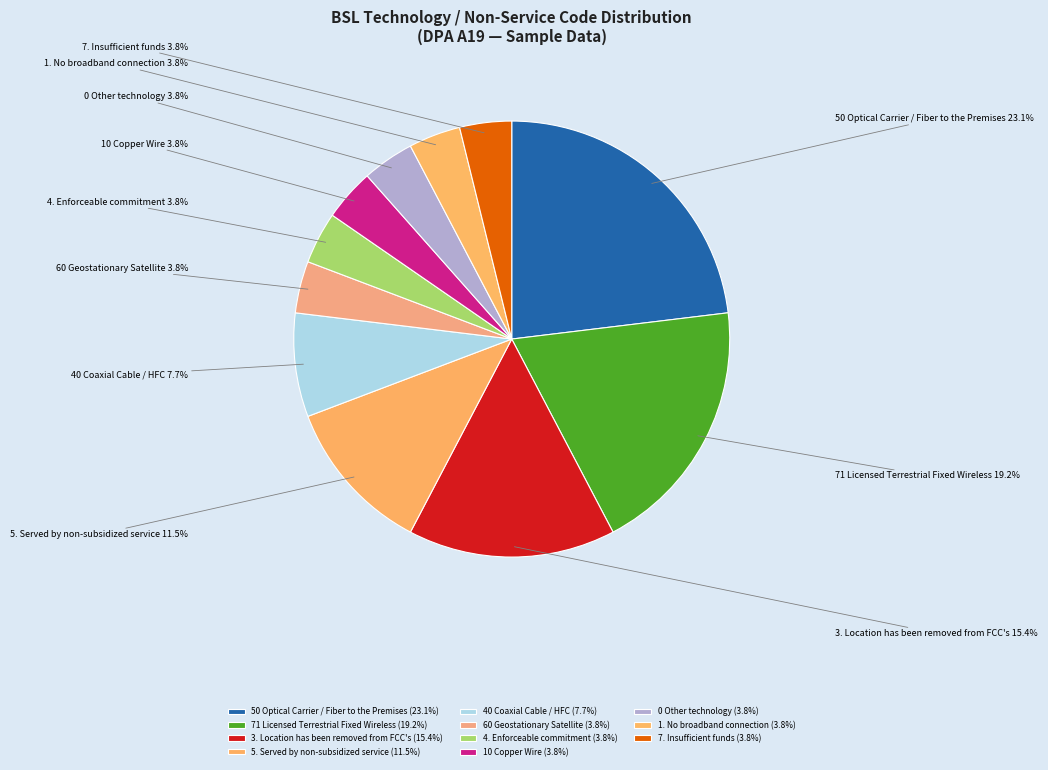

Between 40 Coaxial Cable / HFC and 7. Insufficient funds, which is larger?

40 Coaxial Cable / HFC